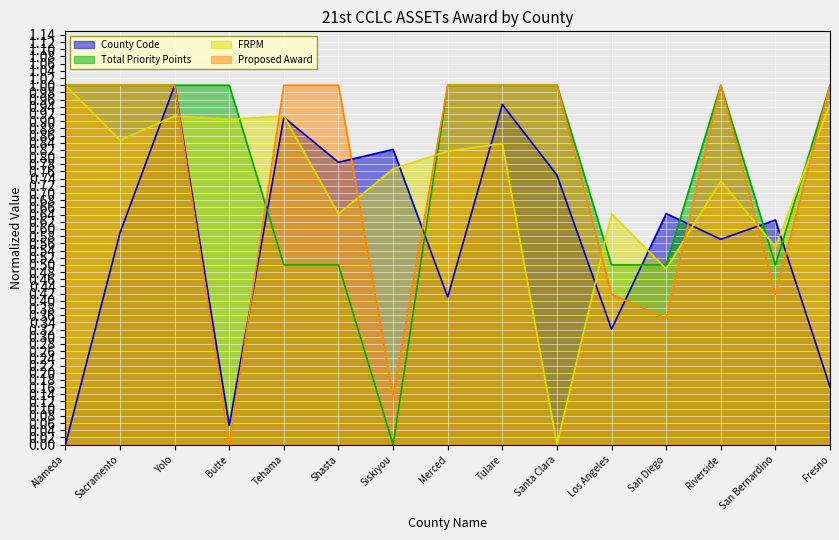

What is the value of the Proposed Award point at the 12th from the left?

0.4